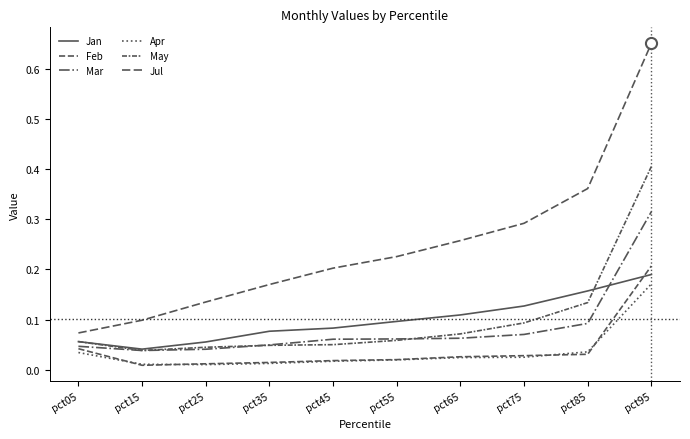

Rank the categories by Mar value from lowest to highest.

pct15, pct25, pct05, pct35, pct45, pct55, pct65, pct75, pct85, pct95